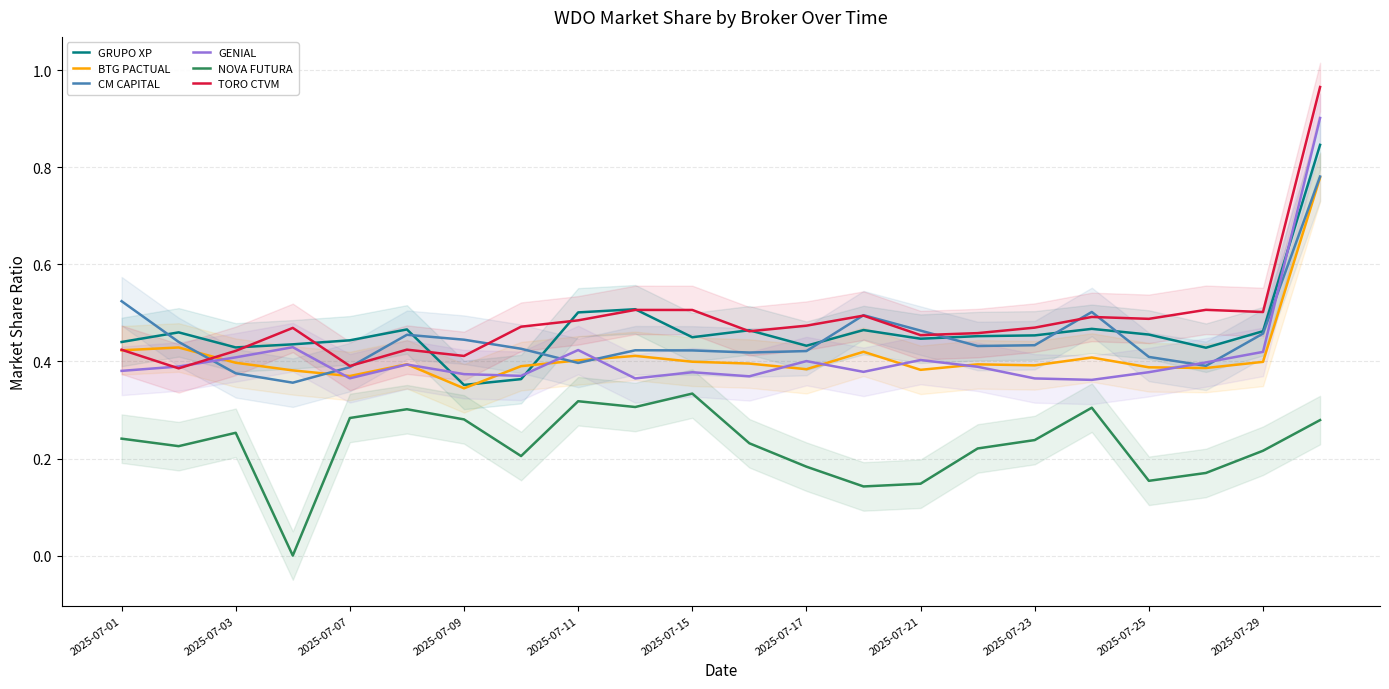

Which series changed the most between 11 and 15?

GENIAL